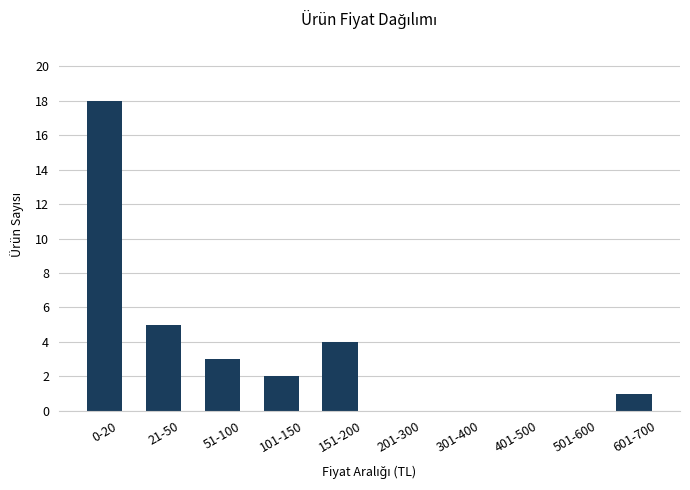

What is the change in value from 0-20 to 401-500?

-18